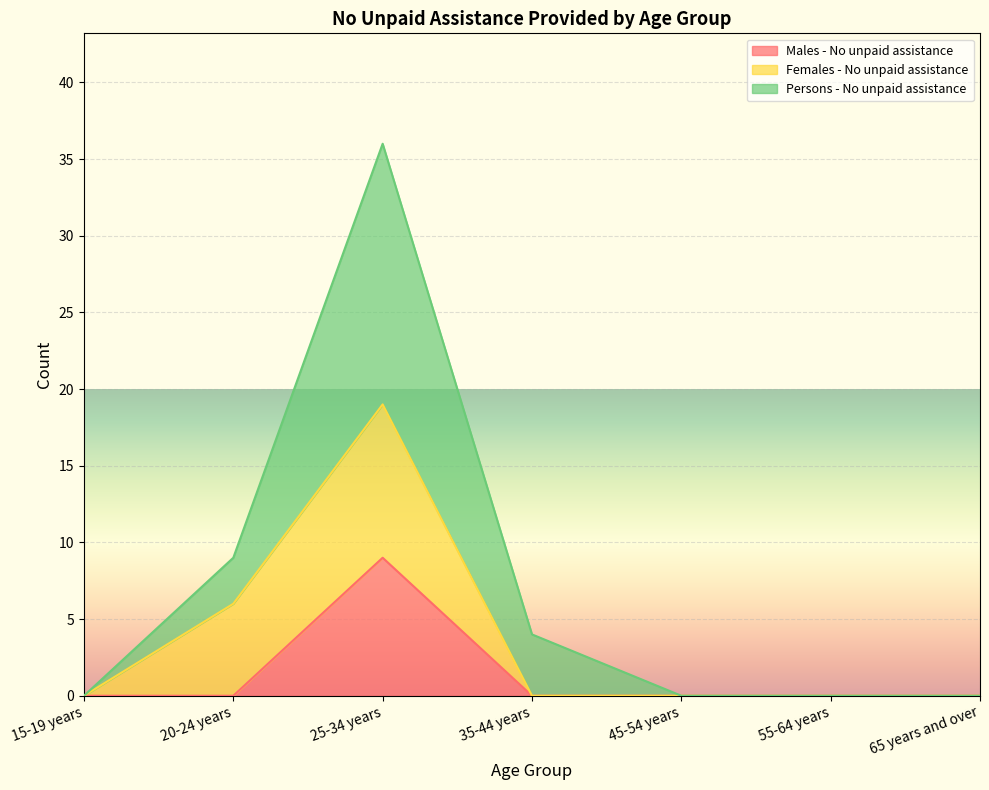

True or false: Persons - No unpaid assistance has a value of 36 at 25-34 years.

True